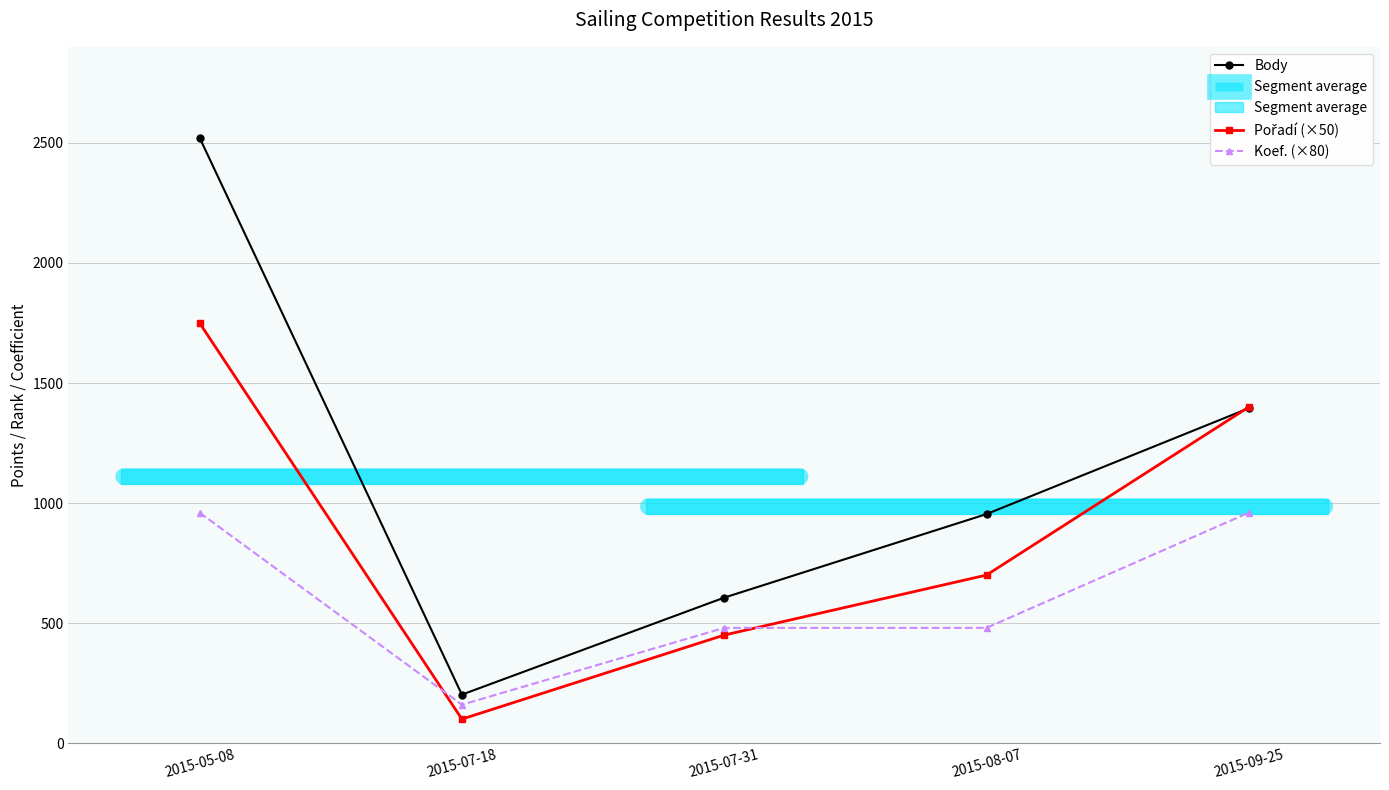

True or false: Body has a value of 1395 at 2015-09-25.

True